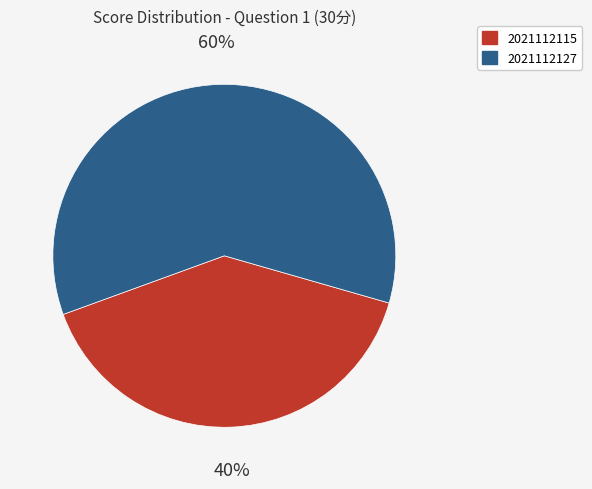

Is it true that 2021112115 is 40% of the pie?

True